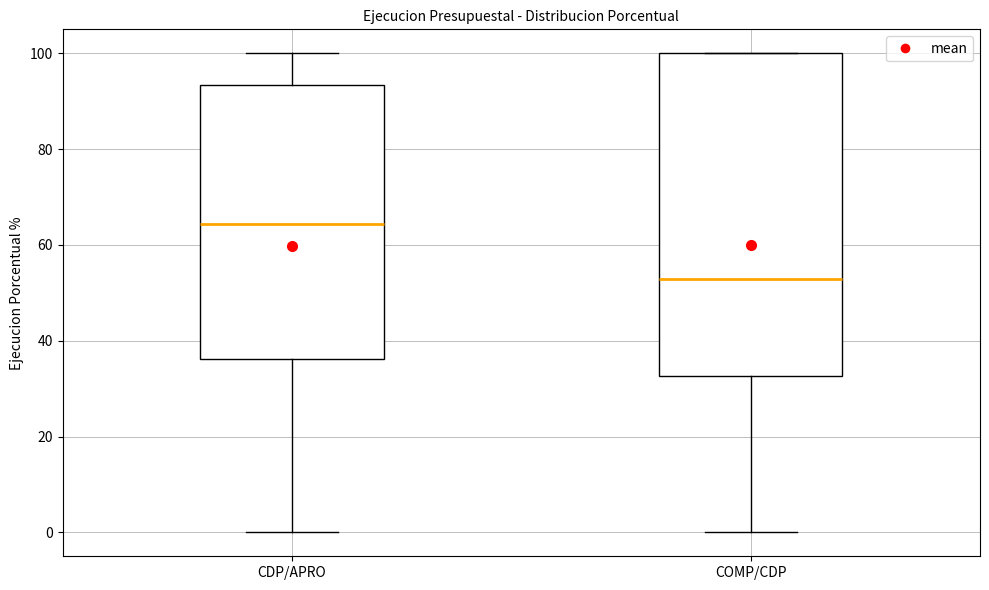

Which box's median line is the lowest?

COMP/CDP